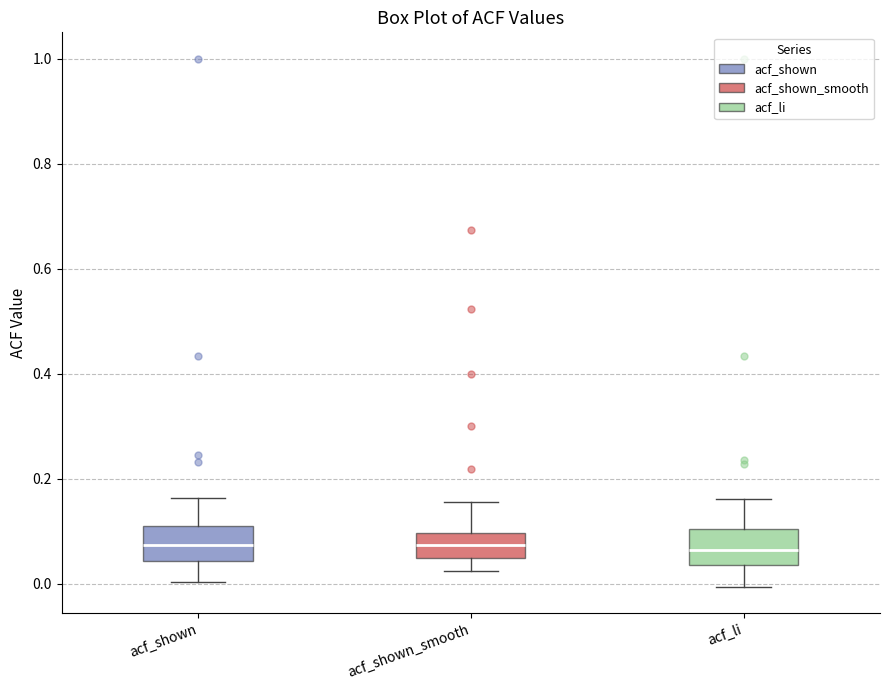

Where does the median line of the box for acf_li sit on the y-axis? The values are not printed on the chart, so give them approximately, as read against the axis.

0.06